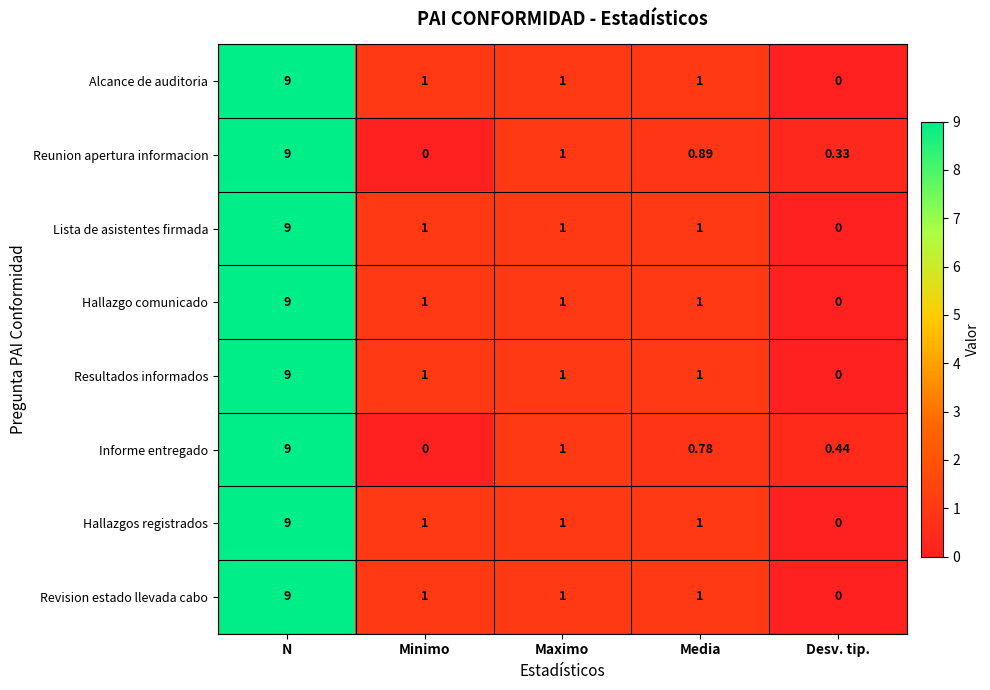

Where is Informe entregado nearest to the value 4?

Maximo